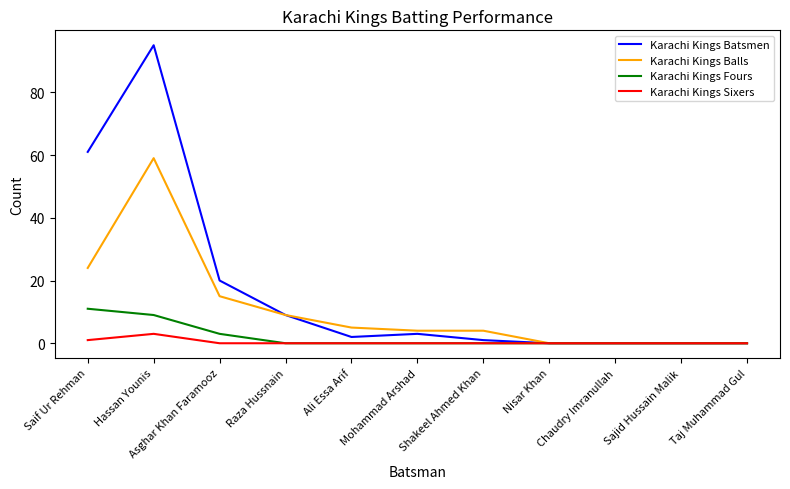

What are all the series names shown in the legend?

Karachi Kings Batsmen, Karachi Kings Balls, Karachi Kings Fours, Karachi Kings Sixers